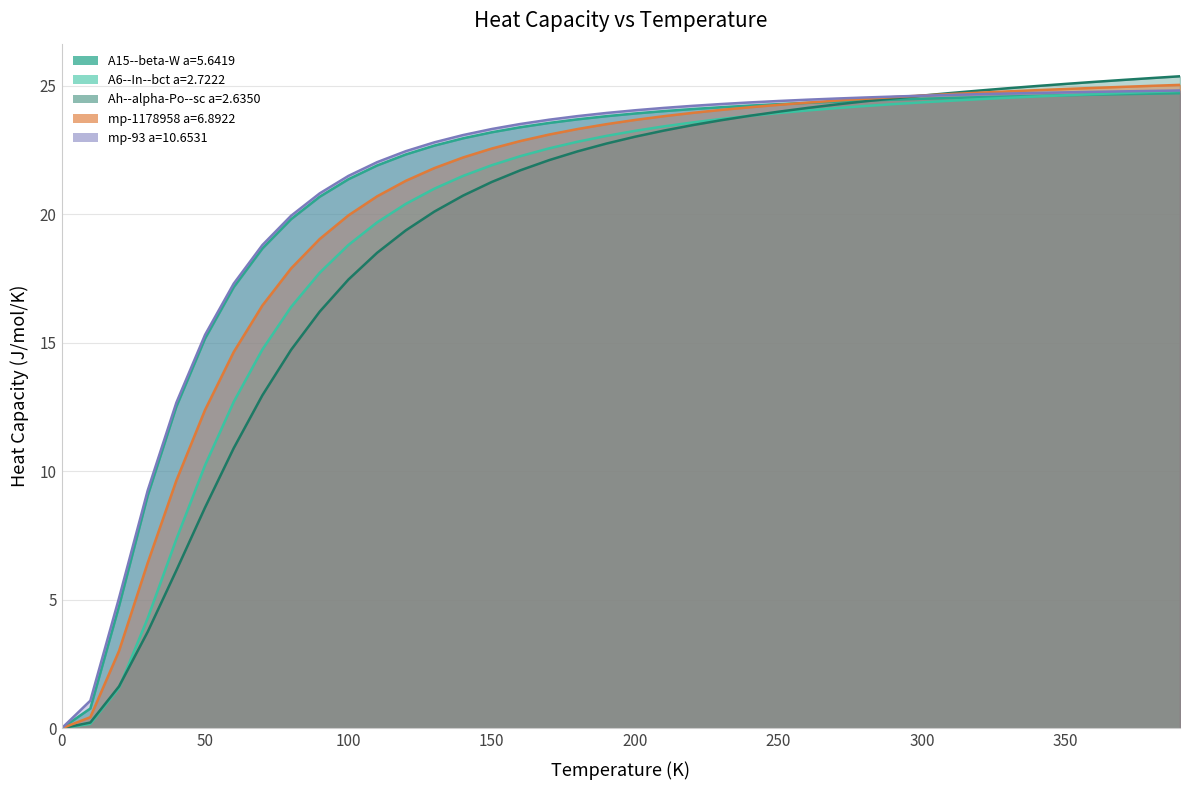

Which series changed the most between 140.0 and 210.0?

Ah--alpha-Po--sc a=2.6350